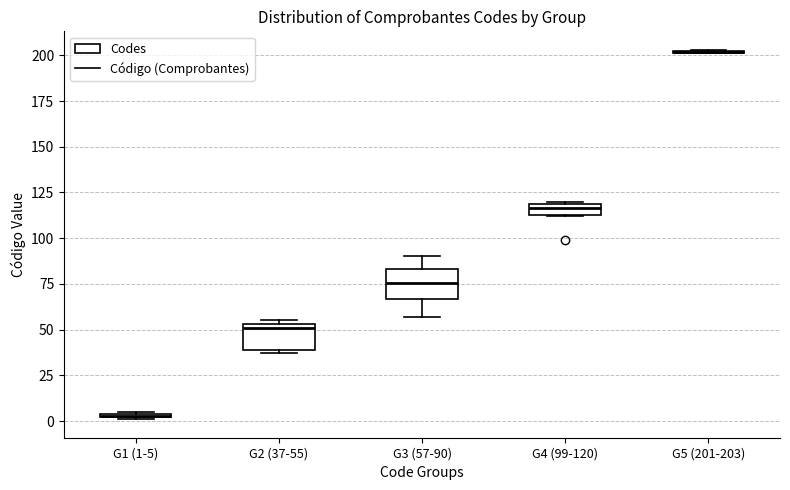

Where is the lower edge of the box for G1 (1-5) on the y-axis? The values are not printed on the chart, so give them approximately, as read against the axis.

0